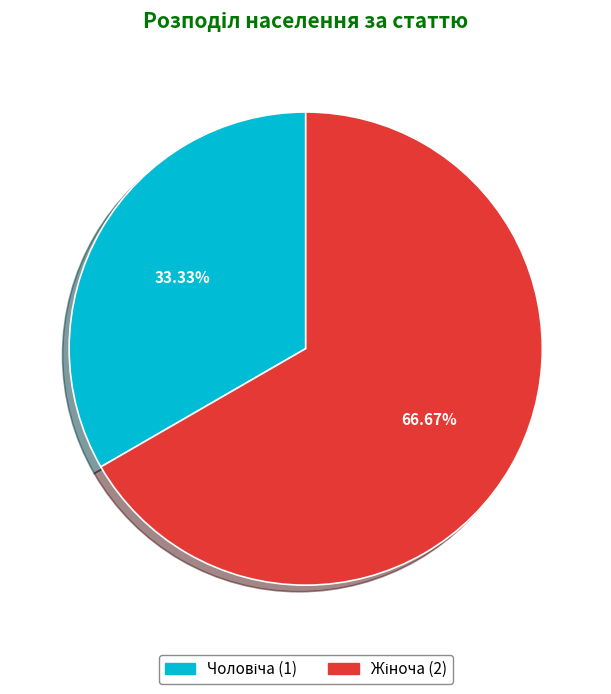

Is there any slice that represents more than half of the pie?

Yes